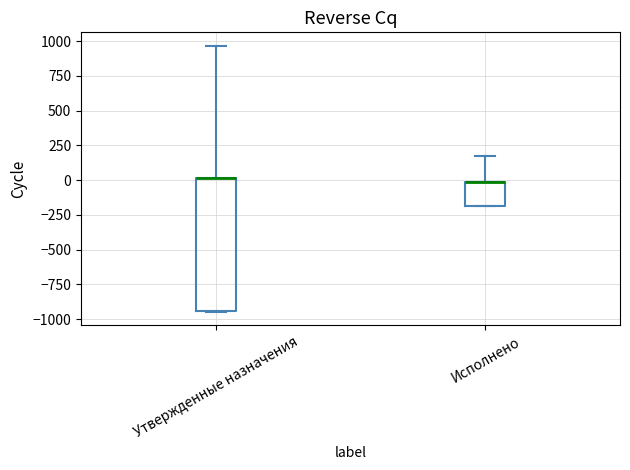

Which box is the tallest, from its lower edge to its upper edge?

Утвержденные назначения